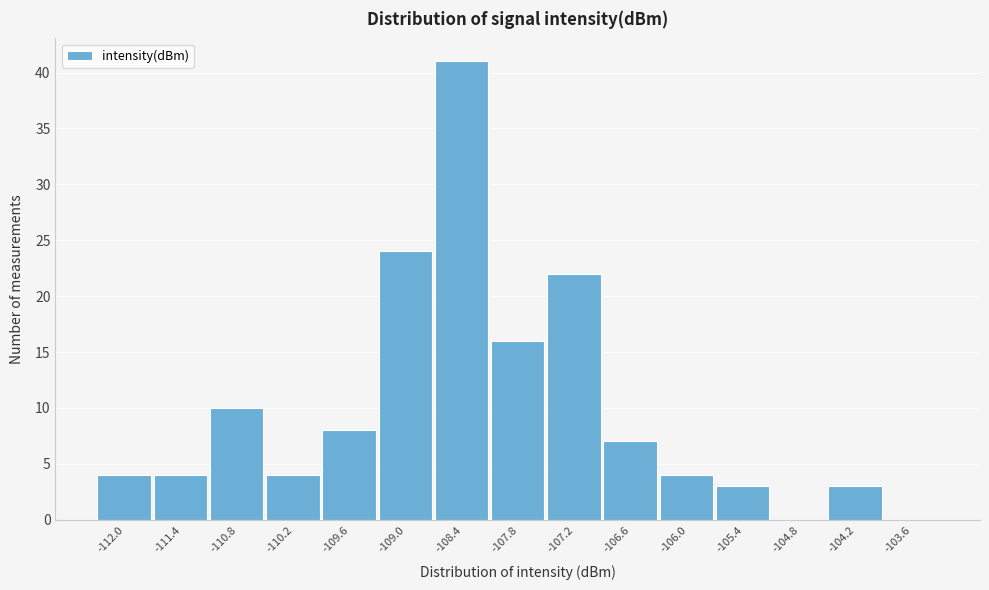

Where is the data nearest to the value 20?

-107.2